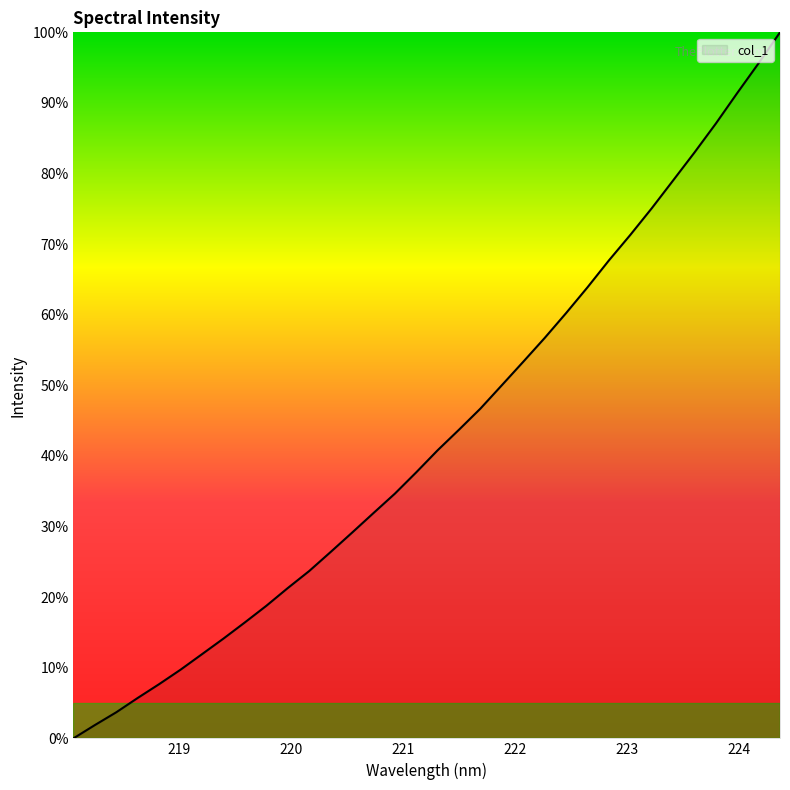

What is the difference between the maximum and minimum values?

100.0